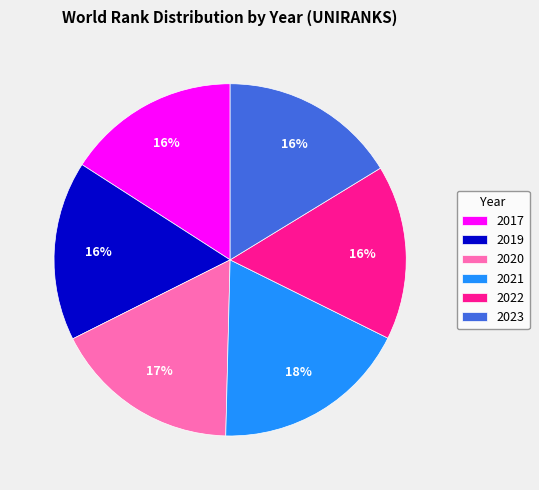

To the nearest percent, what is the combined percentage of 2017 and 2022?

32%